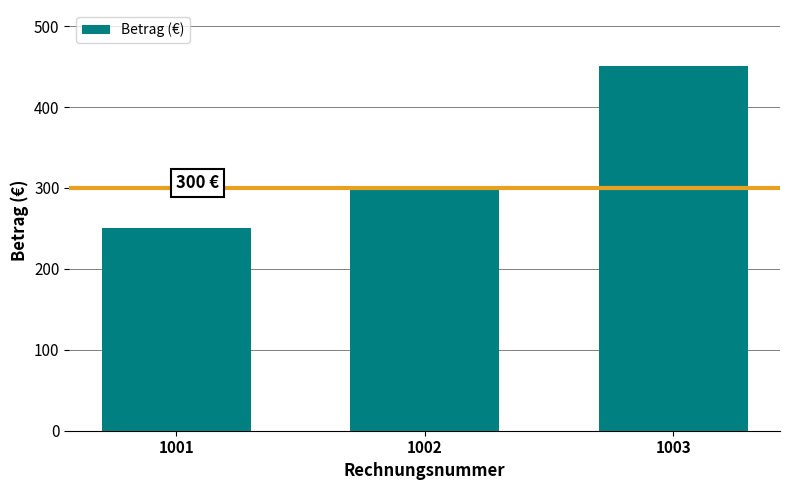

What is the average value?

333.6